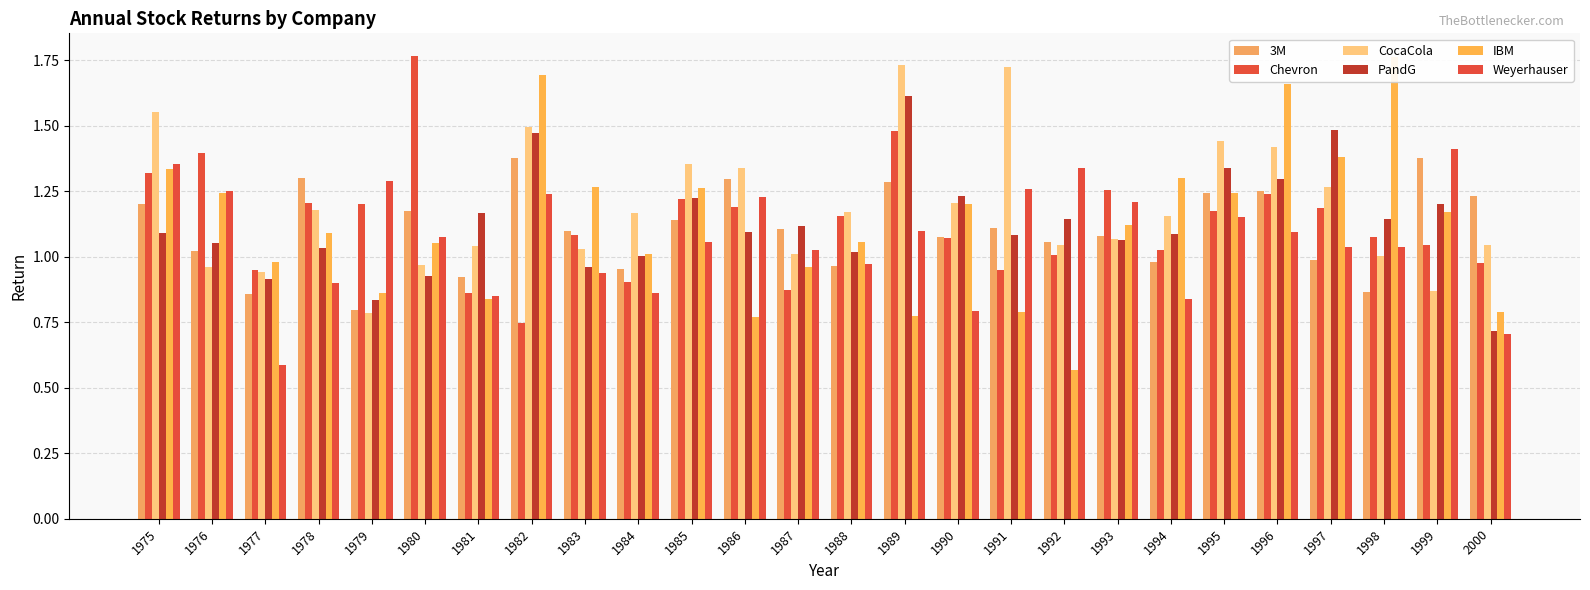

Reading right to left, list all the values displayed in this chart.

3M: 2000=1.2	1999=1.4	1998=0.9	1997=1.0	1996=1.3	1995=1.2	1994=1.0	1993=1.1	1992=1.1	1991=1.1	1990=1.1	1989=1.3	1988=1.0	1987=1.1	1986=1.3	1985=1.1	1984=1.0	1983=1.1	1982=1.4	1981=0.9	1980=1.2	1979=0.8	1978=1.3	1977=0.9	1976=1.0	1975=1.2
Chevron: 2000=1.0	1999=1.0	1998=1.1	1997=1.2	1996=1.2	1995=1.2	1994=1.0	1993=1.3	1992=1.0	1991=1.0	1990=1.1	1989=1.5	1988=1.2	1987=0.9	1986=1.2	1985=1.2	1984=0.9	1983=1.1	1982=0.7	1981=0.9	1980=1.8	1979=1.2	1978=1.2	1977=0.9	1976=1.4	1975=1.3
CocaCola: 2000=1.0	1999=0.9	1998=1.0	1997=1.3	1996=1.4	1995=1.4	1994=1.2	1993=1.1	1992=1.0	1991=1.7	1990=1.2	1989=1.7	1988=1.2	1987=1.0	1986=1.3	1985=1.4	1984=1.2	1983=1.0	1982=1.5	1981=1.0	1980=1.0	1979=0.8	1978=1.2	1977=0.9	1976=1.0	1975=1.6
PandG: 2000=0.7	1999=1.2	1998=1.1	1997=1.5	1996=1.3	1995=1.3	1994=1.1	1993=1.1	1992=1.1	1991=1.1	1990=1.2	1989=1.6	1988=1.0	1987=1.1	1986=1.1	1985=1.2	1984=1.0	1983=1.0	1982=1.5	1981=1.2	1980=0.9	1979=0.8	1978=1.0	1977=0.9	1976=1.1	1975=1.1
IBM: 2000=0.8	1999=1.2	1998=1.8	1997=1.4	1996=1.7	1995=1.2	1994=1.3	1993=1.1	1992=0.6	1991=0.8	1990=1.2	1989=0.8	1988=1.1	1987=1.0	1986=0.8	1985=1.3	1984=1.0	1983=1.3	1982=1.7	1981=0.8	1980=1.1	1979=0.9	1978=1.1	1977=1.0	1976=1.2	1975=1.3
Weyerhauser: 2000=0.7	1999=1.4	1998=1.0	1997=1.0	1996=1.1	1995=1.2	1994=0.8	1993=1.2	1992=1.3	1991=1.3	1990=0.8	1989=1.1	1988=1.0	1987=1.0	1986=1.2	1985=1.1	1984=0.9	1983=0.9	1982=1.2	1981=0.8	1980=1.1	1979=1.3	1978=0.9	1977=0.6	1976=1.3	1975=1.4